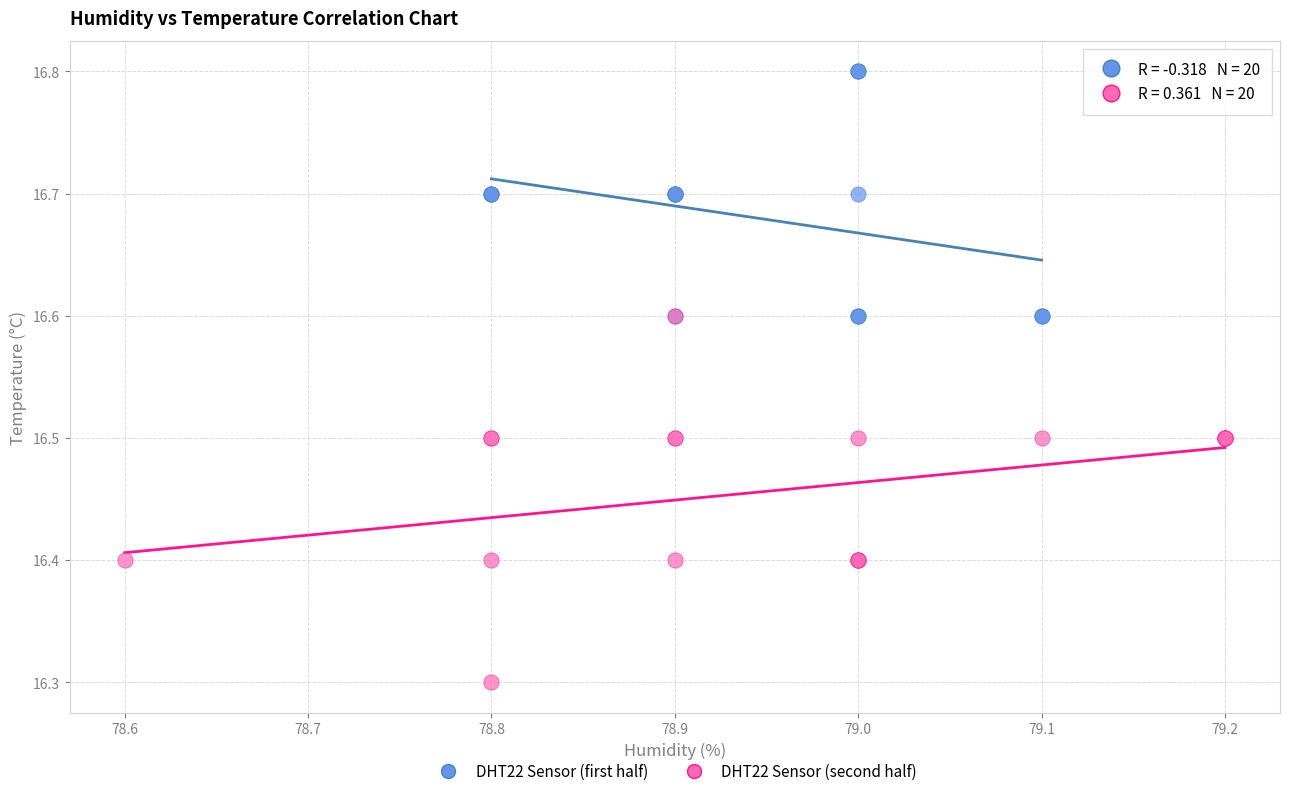

What are all the series names shown in the legend?

DHT22 Sensor (first half), DHT22 Sensor (second half)